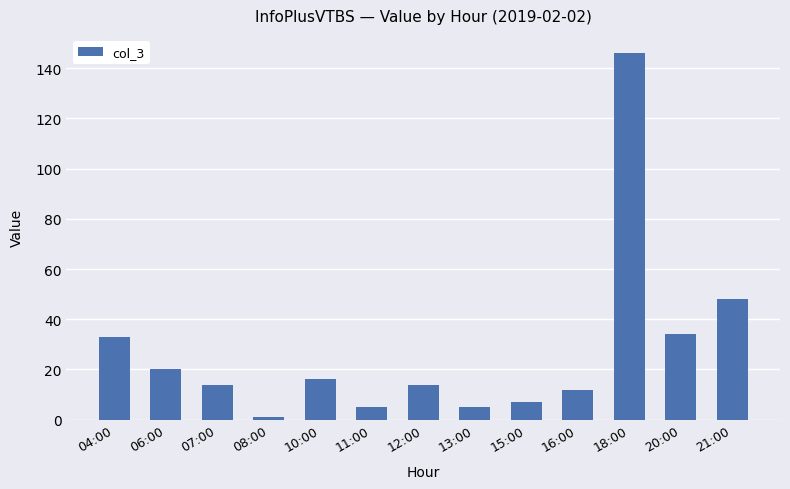

Approximately how many times larger is the value at 06:00 compared to 10:00?

1.2